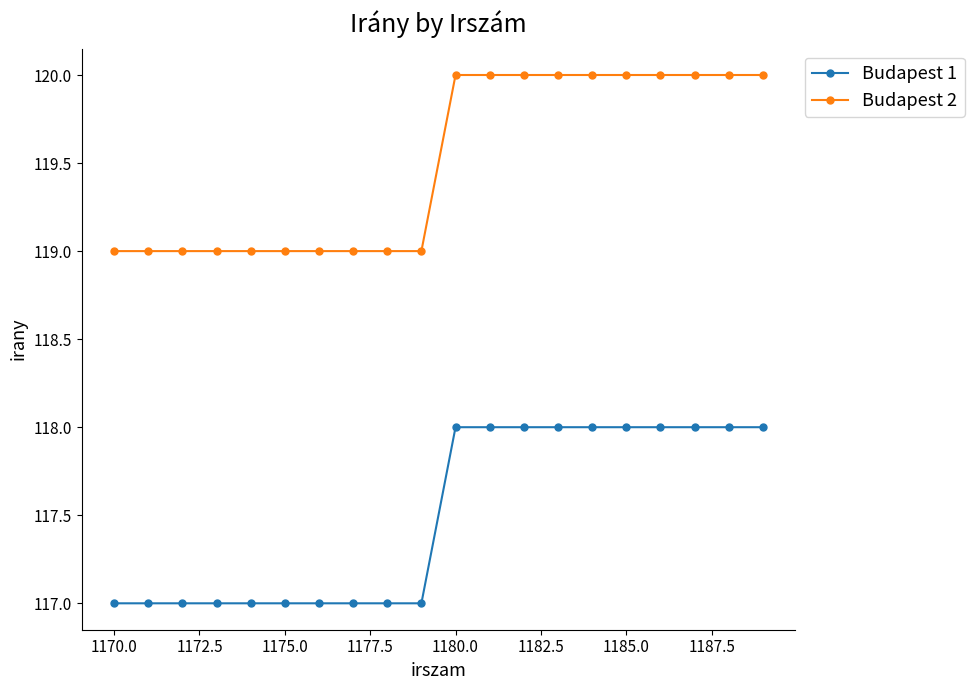

Which series has the largest total across all categories?

Budapest 2